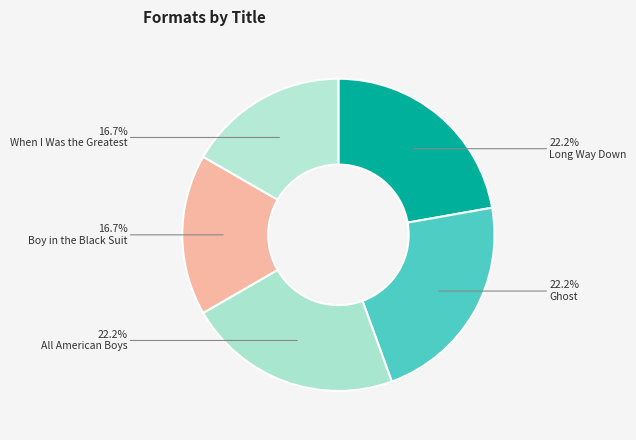

Count the number of slices in the pie.

5